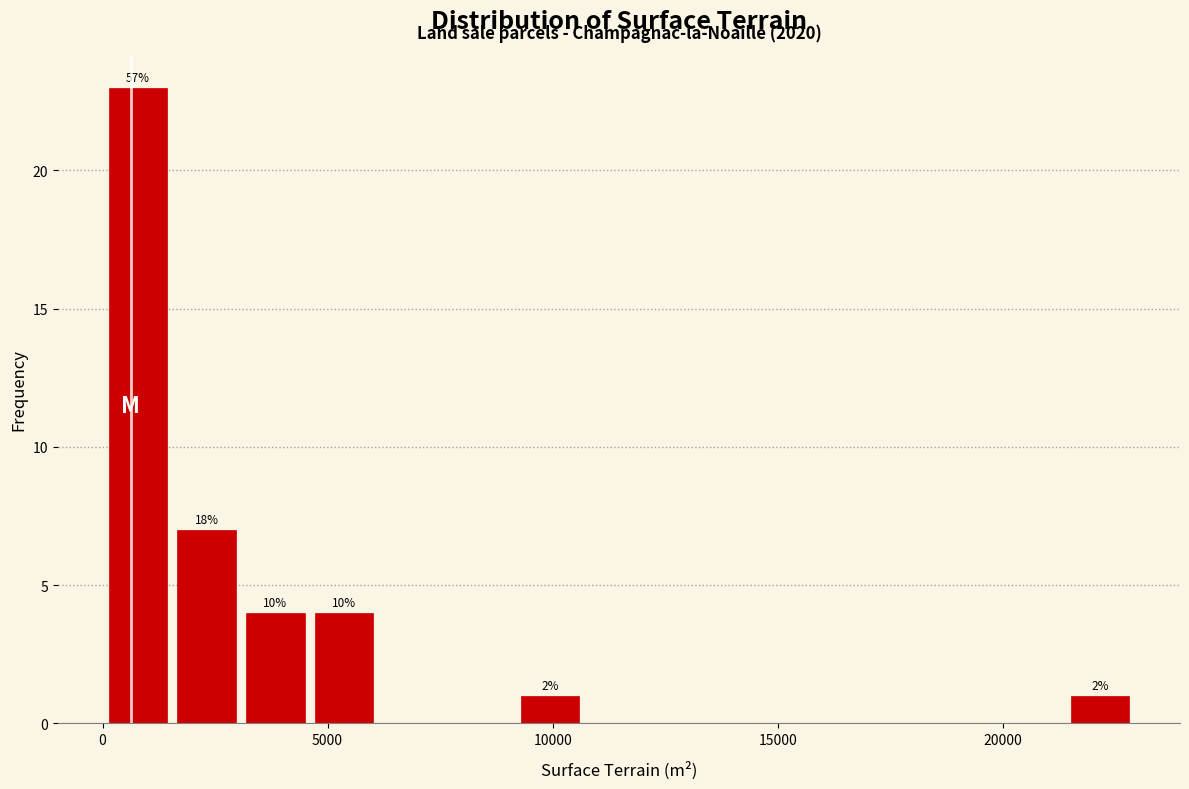

Read against the x-axis, roughly where is the centre of the tallest bar?

1000